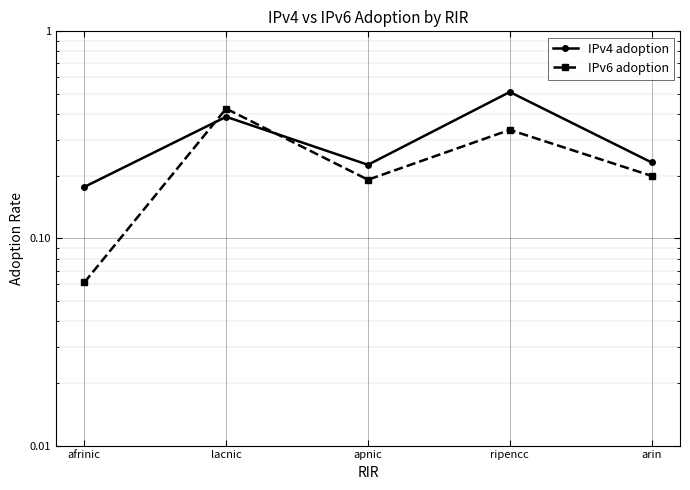

The IPv6 adoption series shows 0.1 at afrinic. True or false?

True